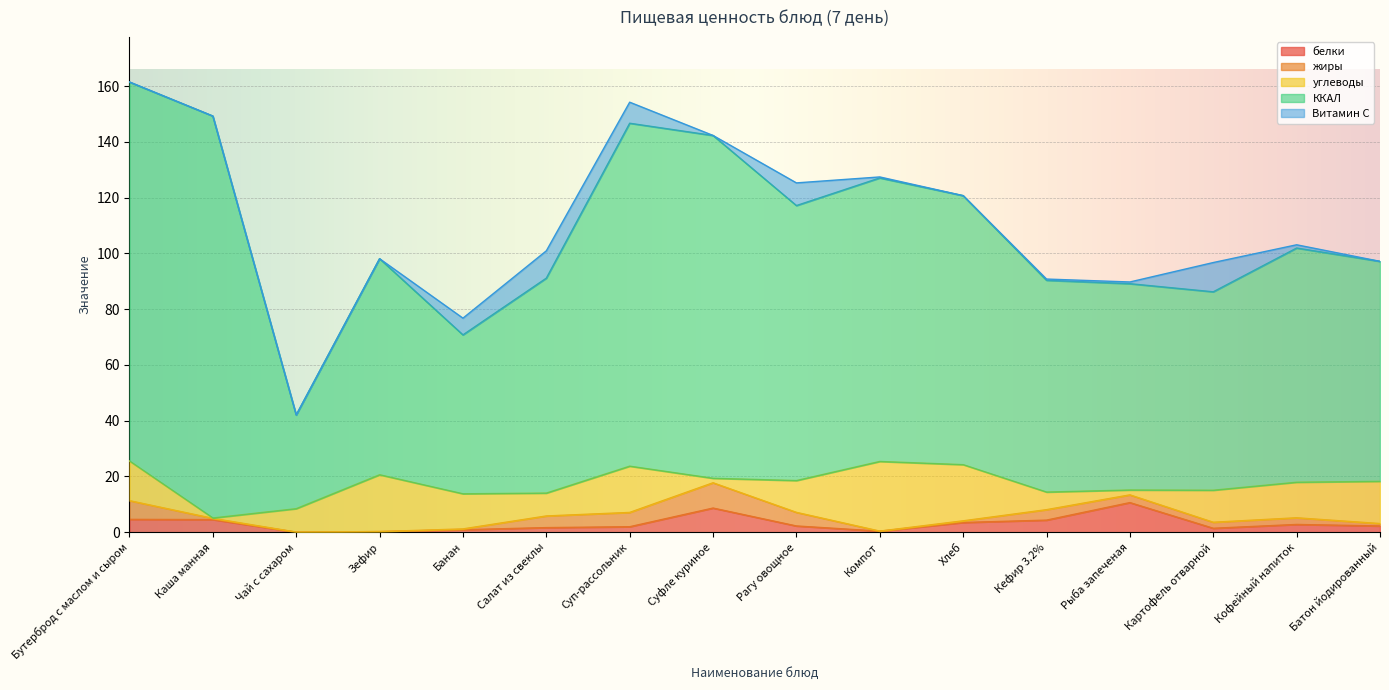

True or false: ККАЛ and белки cross at least once.

False